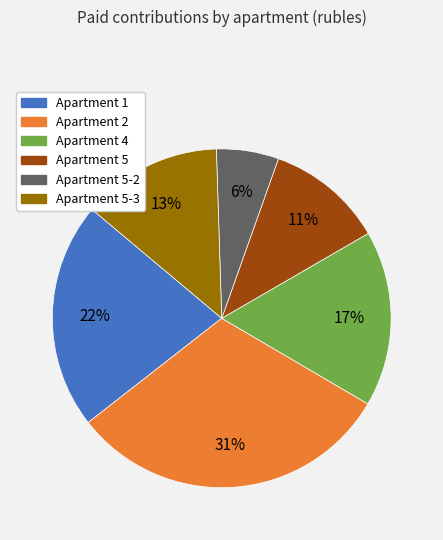

Is there a majority slice in this chart?

No